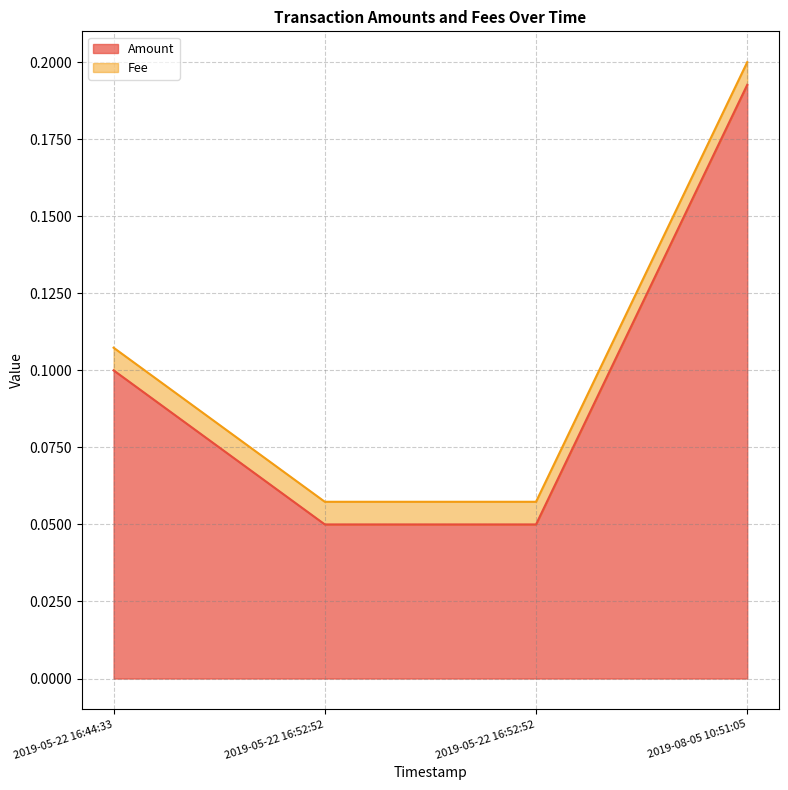

What is the change in value from 2019-05-22 16:52:52 to 2019-08-05 10:51:05?

+0.1